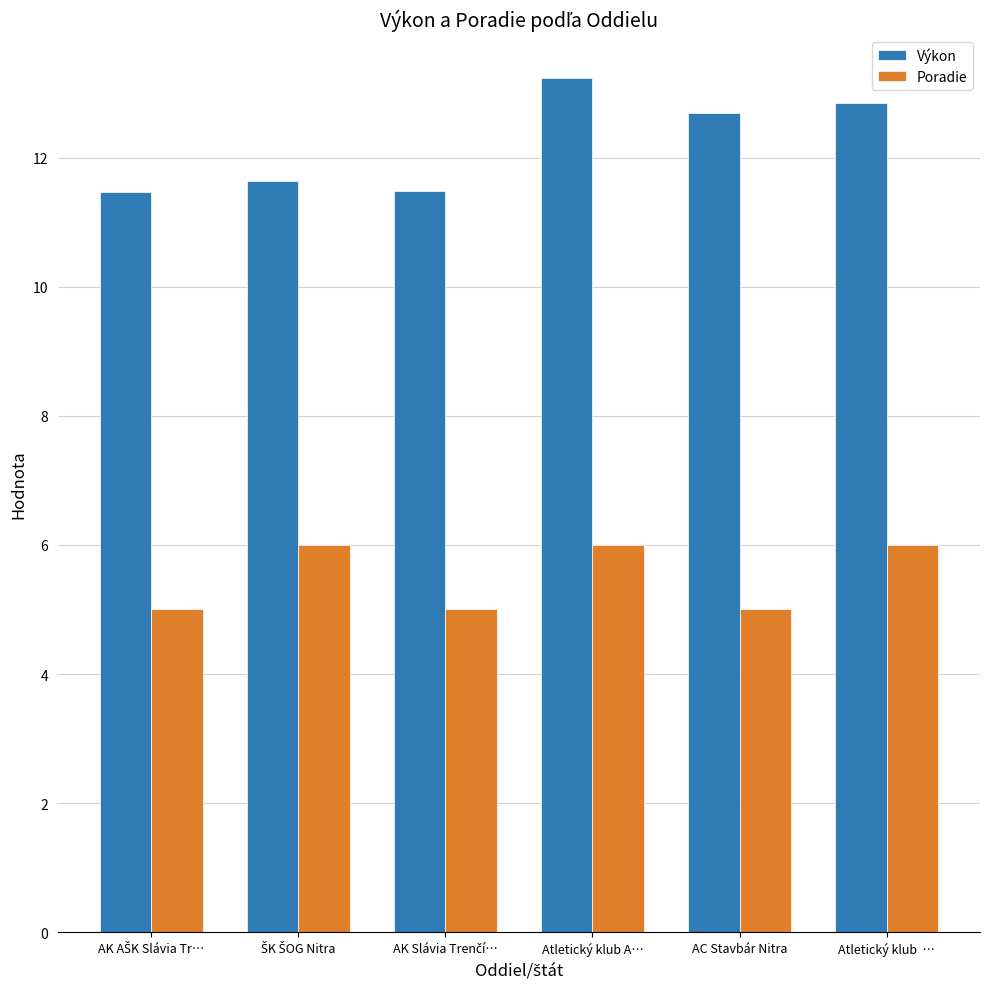

Count the number of data series in this chart.

2